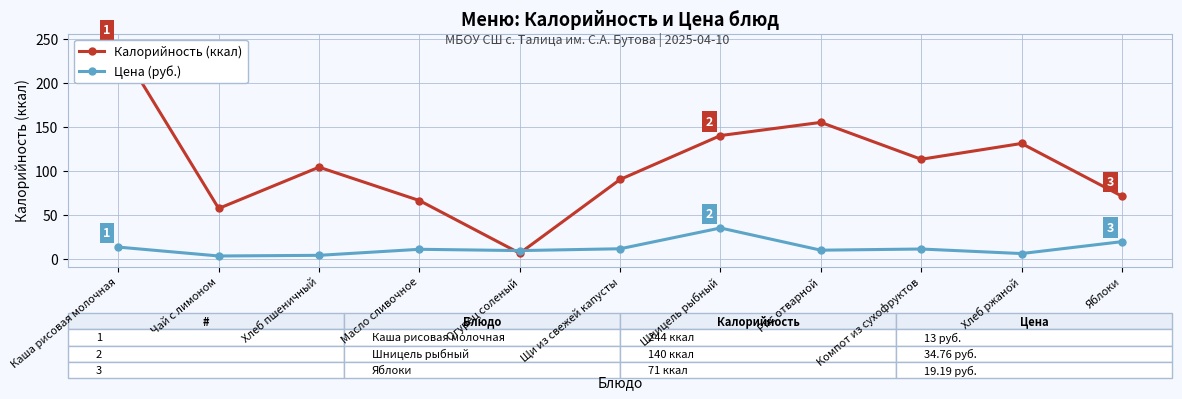

The value of Калорийность (ккал) at Чай с лимоном is 57.0. True or false?

True